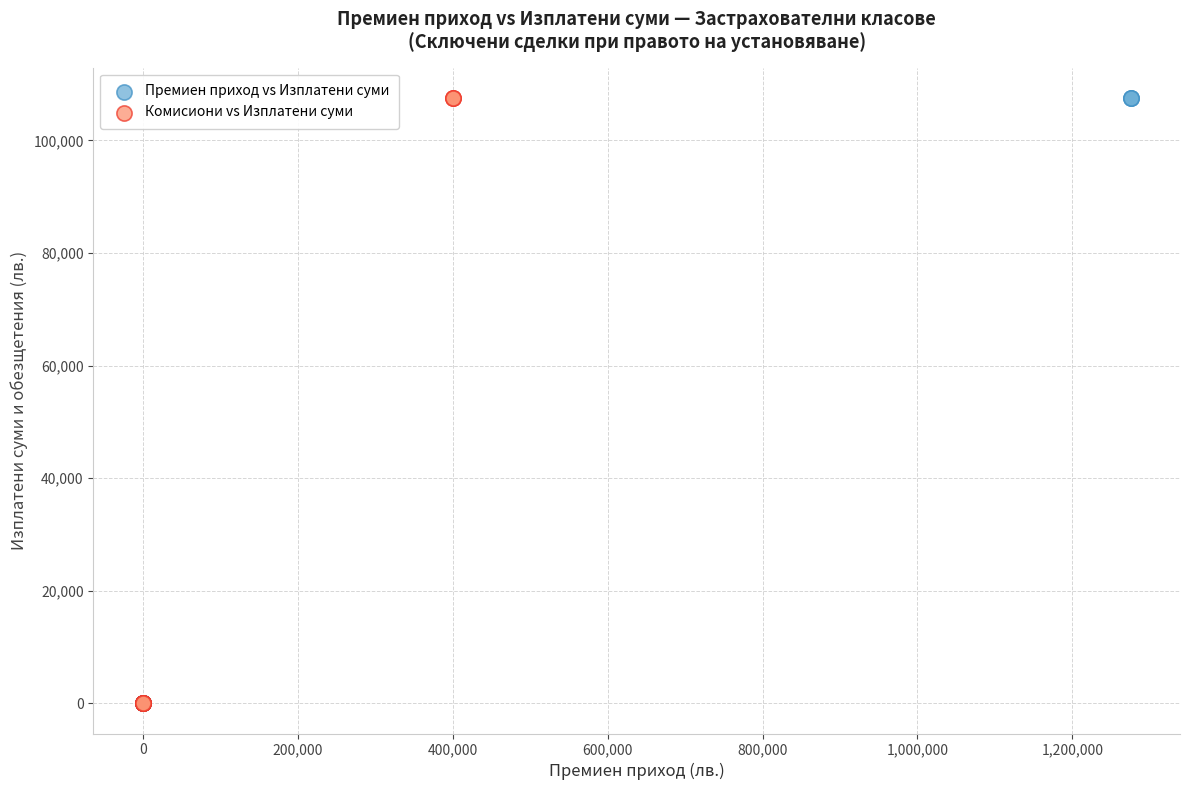

What are all the series names shown in the legend?

Премиен приход vs Изплатени суми, Комисиони vs Изплатени суми